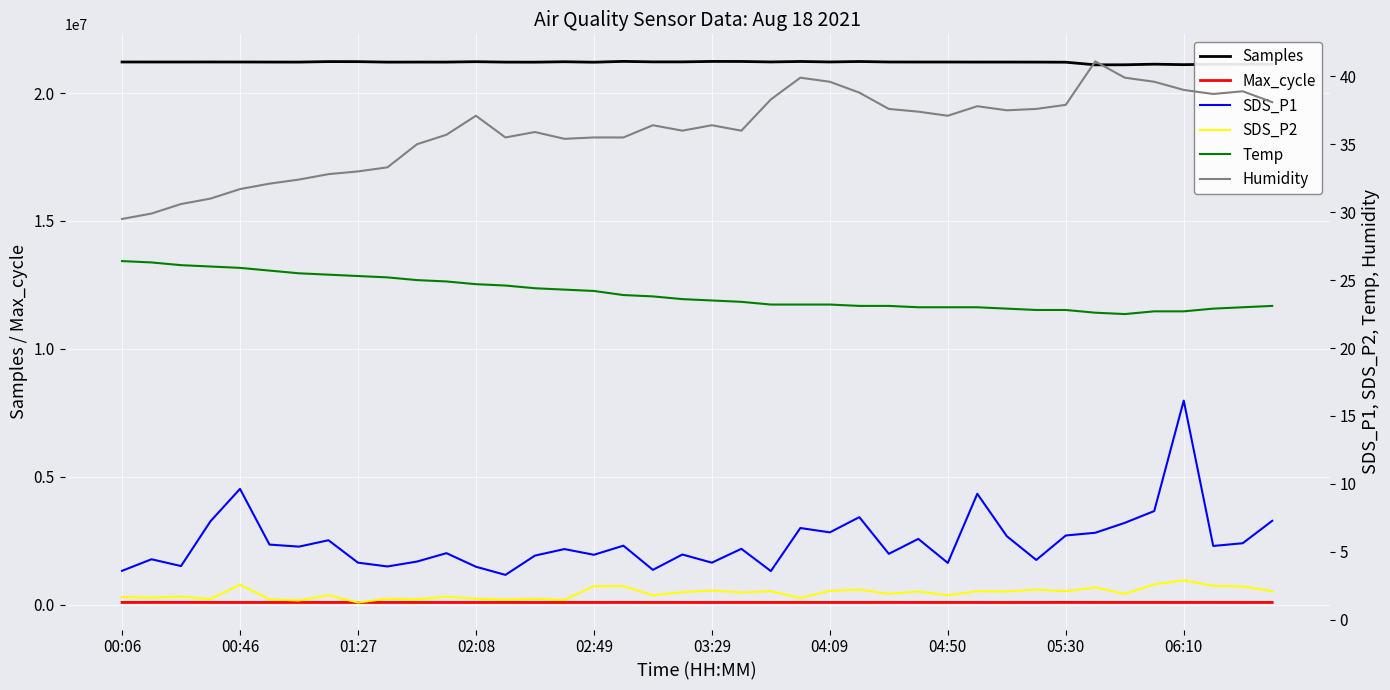

Between 17 and 33, which series saw the biggest shift?

Samples